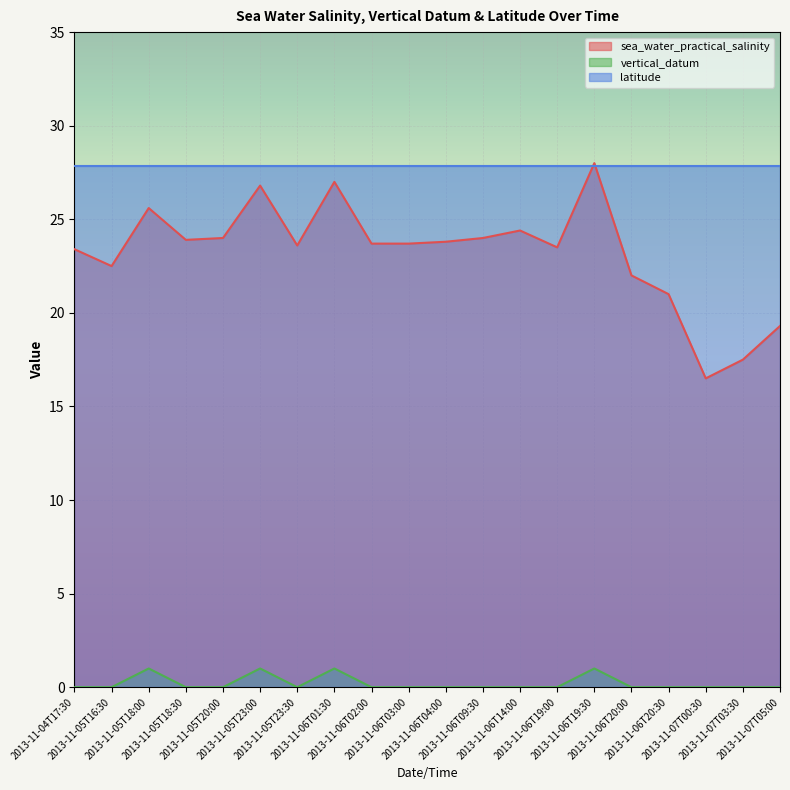

What value does the sea_water_practical_salinity series have at 2013-11-06T03:00?

23.7